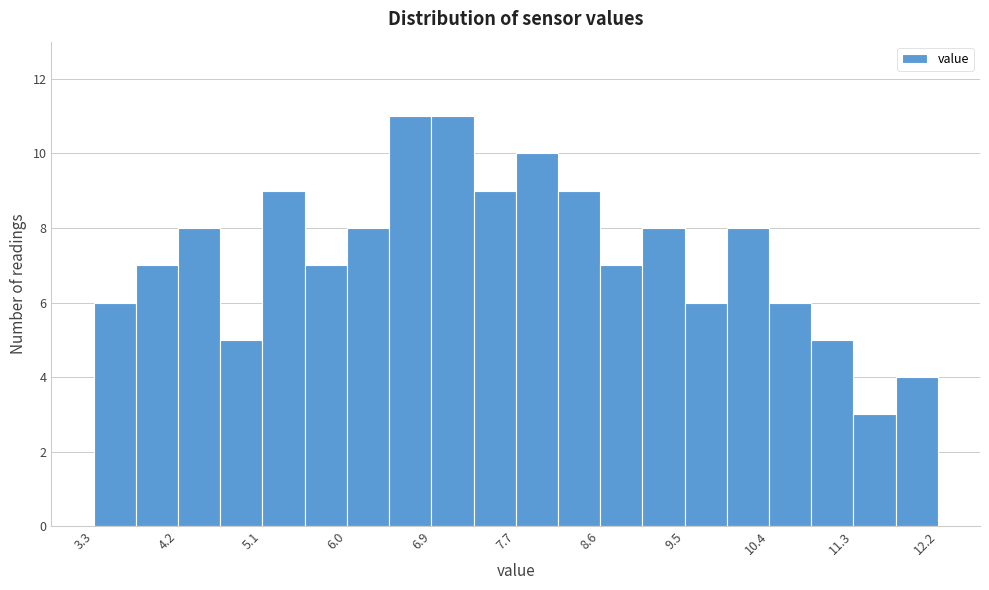

How tall is the bar that spans 8.2 to 8.6 on the x-axis? Neither the bar edges nor the heights are printed on the chart, so give them approximately, as read against the axes.

9